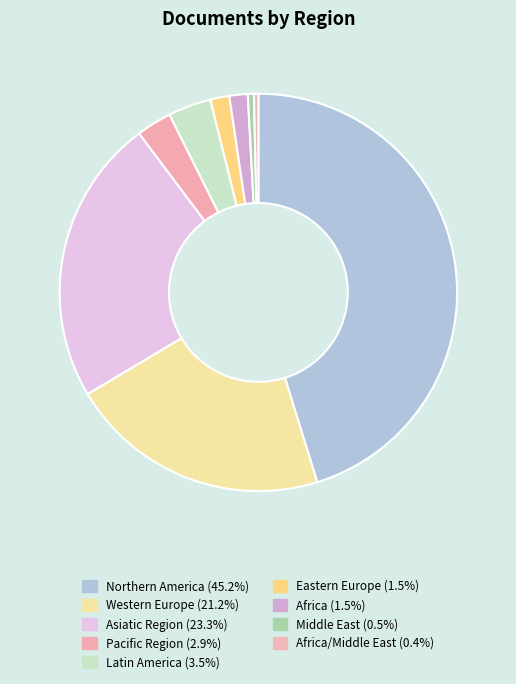

How many segments does this pie chart have?

9